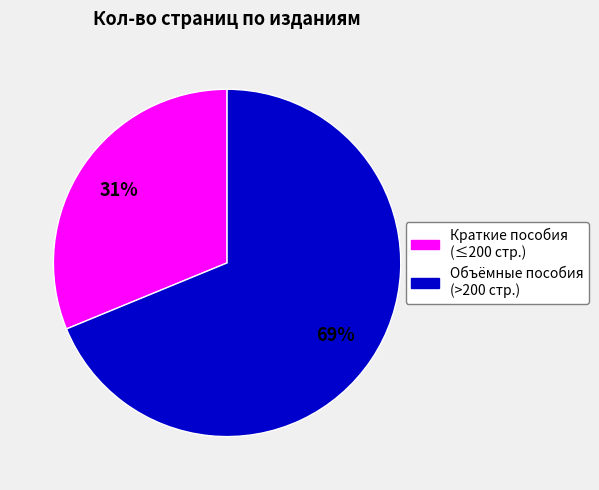

How many segments does this pie chart have?

2